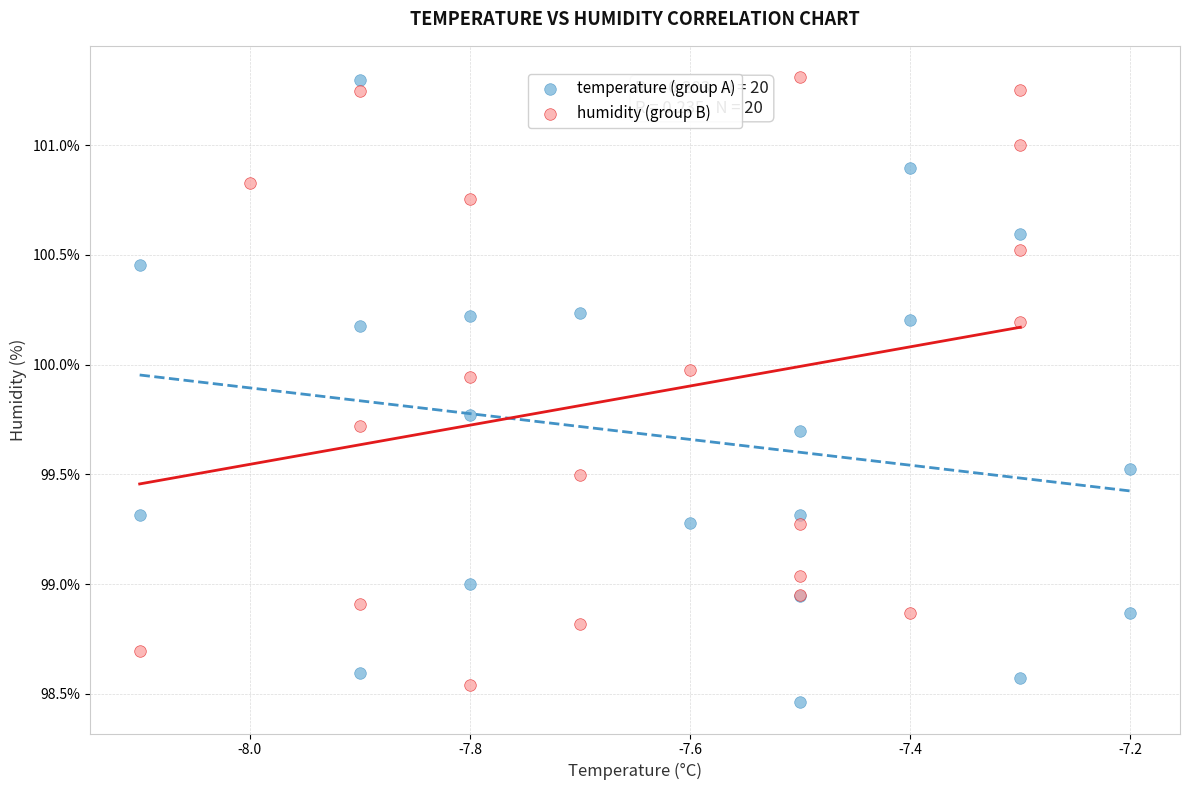

Which series contains the lowest Y value?

temperature (group A)